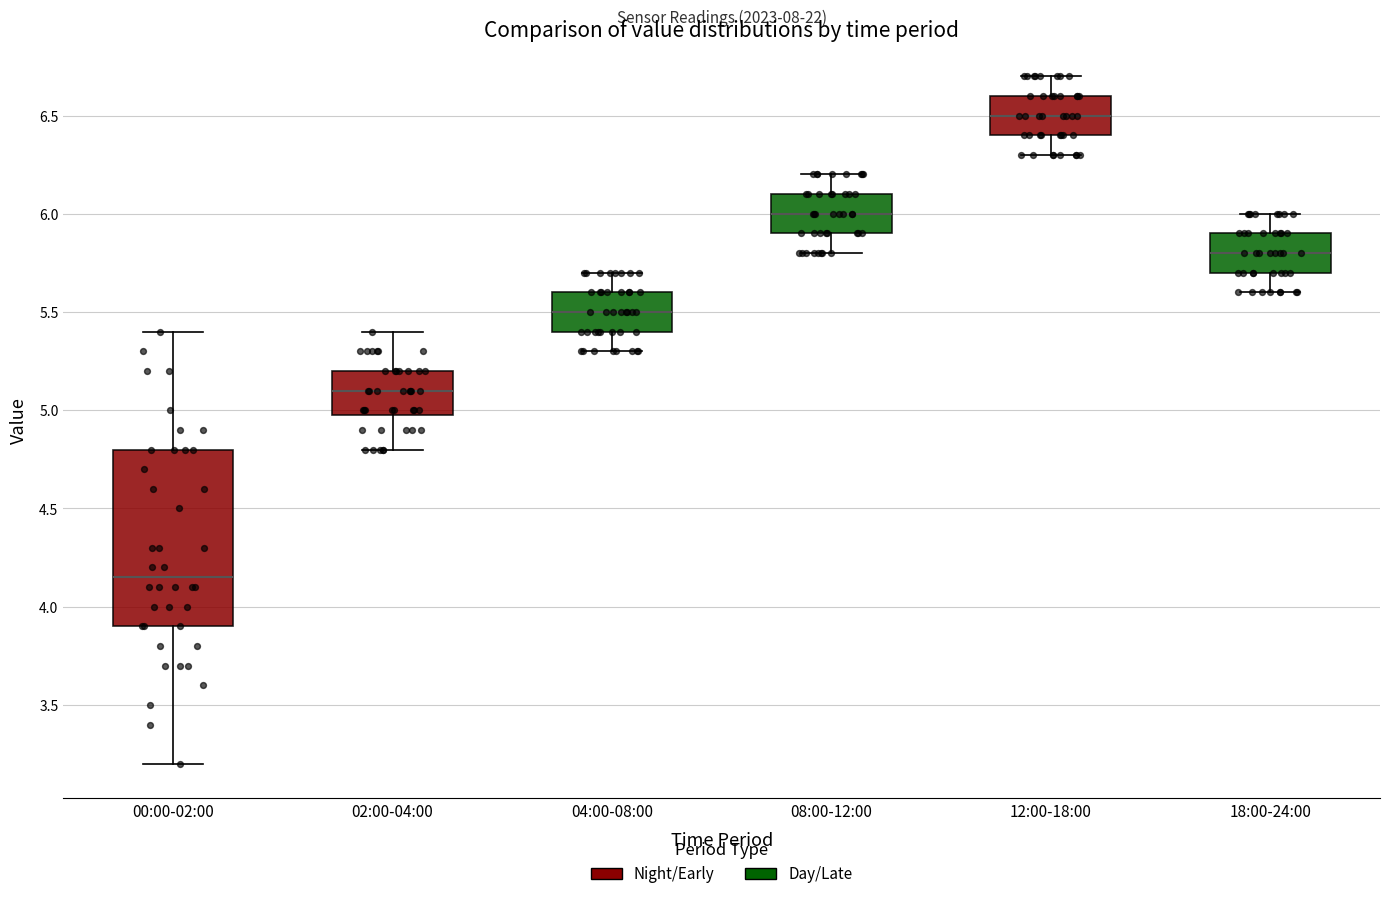

Which box's median line is the highest?

12:00-18:00